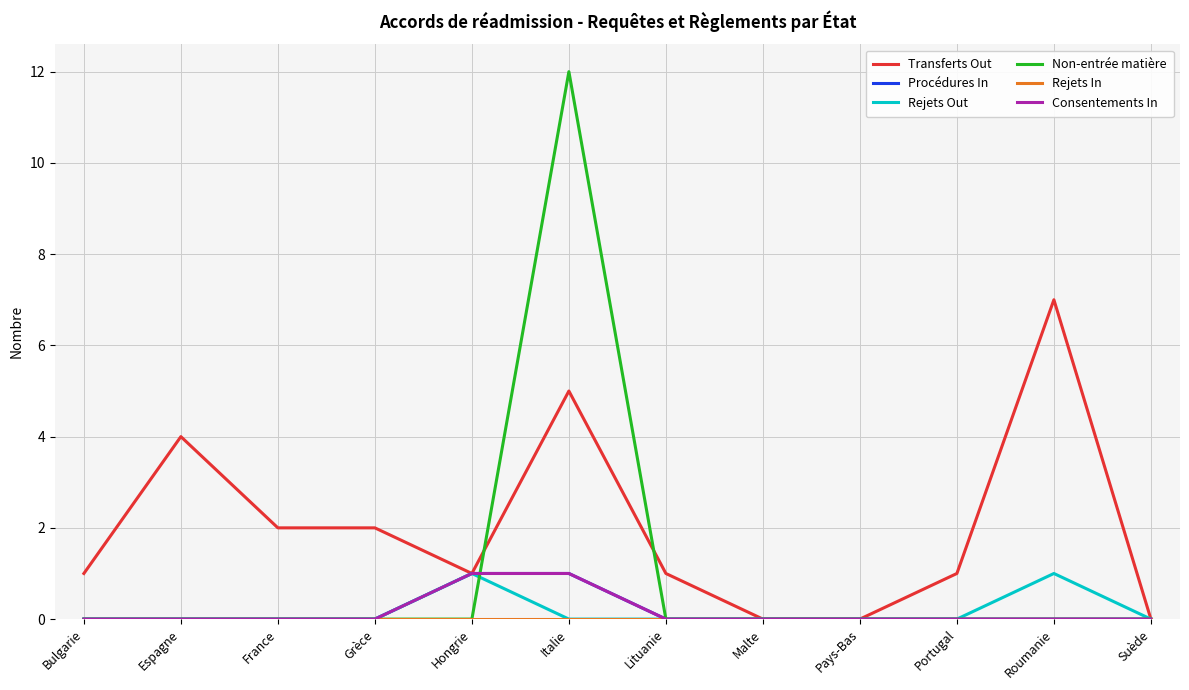

Reading left to right, transcribe all the data shown in this chart.

Transferts Out: 1	4	2	2	1	5	1	0	0	1	7	0
Procédures In: 0	0	0	0	1	1	0	0	0	0	0	0
Rejets Out: 0	0	0	0	1	0	0	0	0	0	1	0
Non-entrée matière: 0	0	0	0	0	12	0	0	0	0	0	0
Rejets In: 0	0	0	0	0	0	0	0	0	0	0	0
Consentements In: 0	0	0	0	1	1	0	0	0	0	0	0